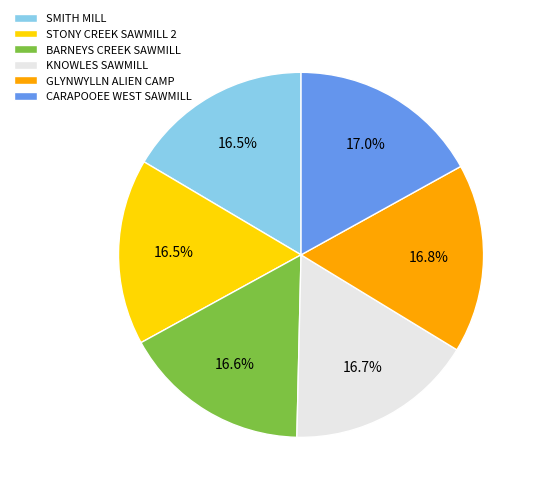

How many segments does this pie chart have?

6